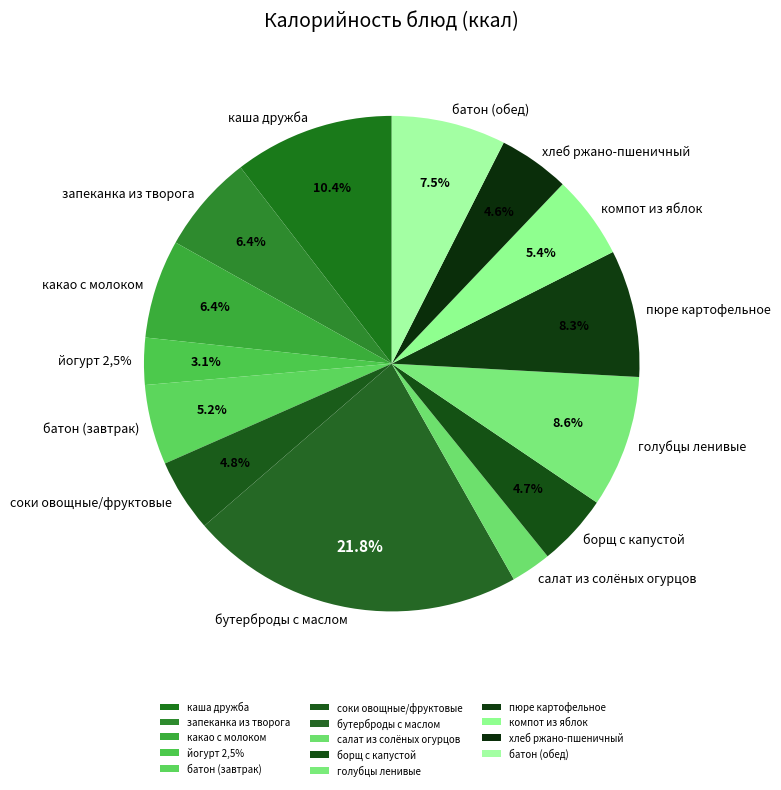

Count the number of slices in the pie.

14